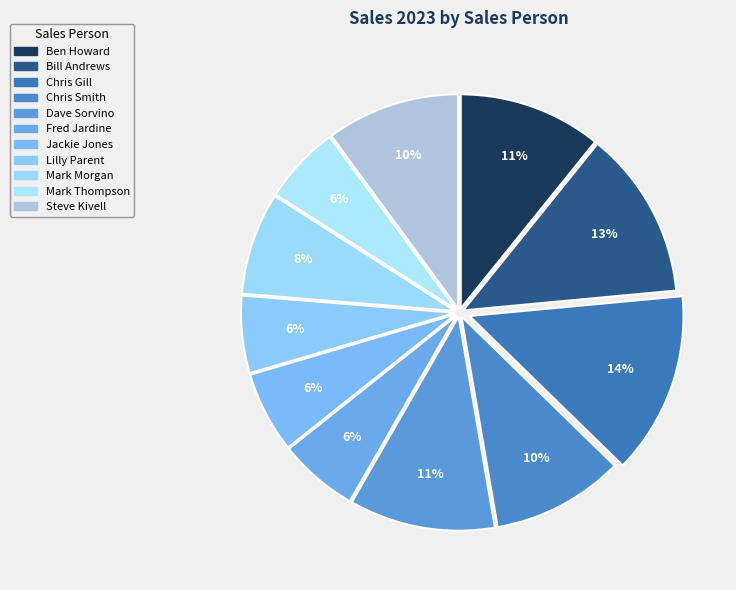

To the nearest percent, what is the difference between the largest and smallest slice percentages?

8%